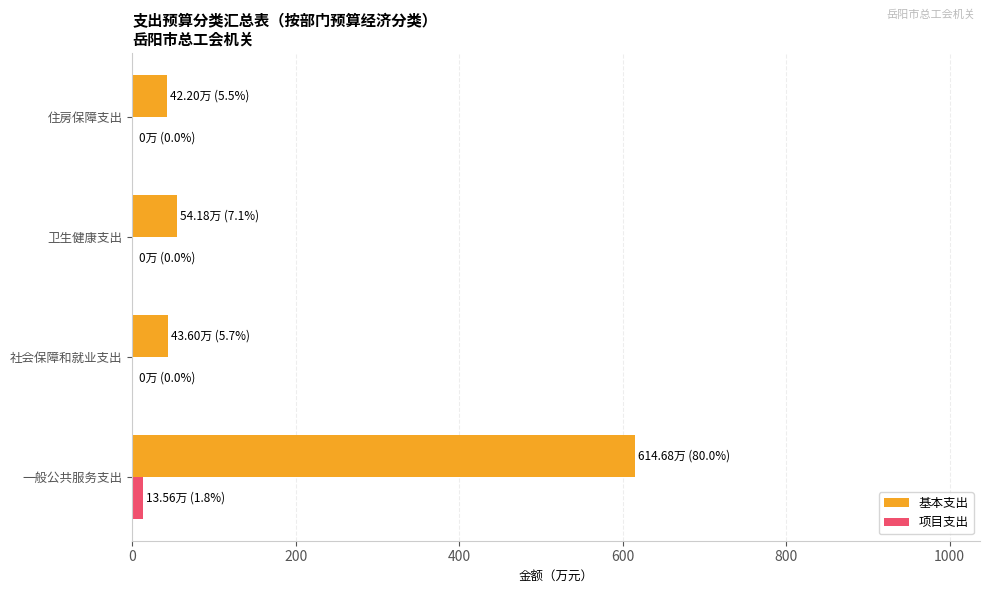

Is it true that 项目支出 equals 0.0 at 卫生健康支出?

True